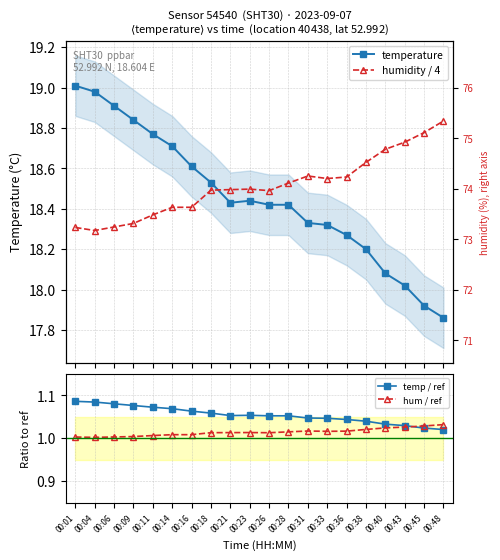

How many lines are shown in the chart?

4